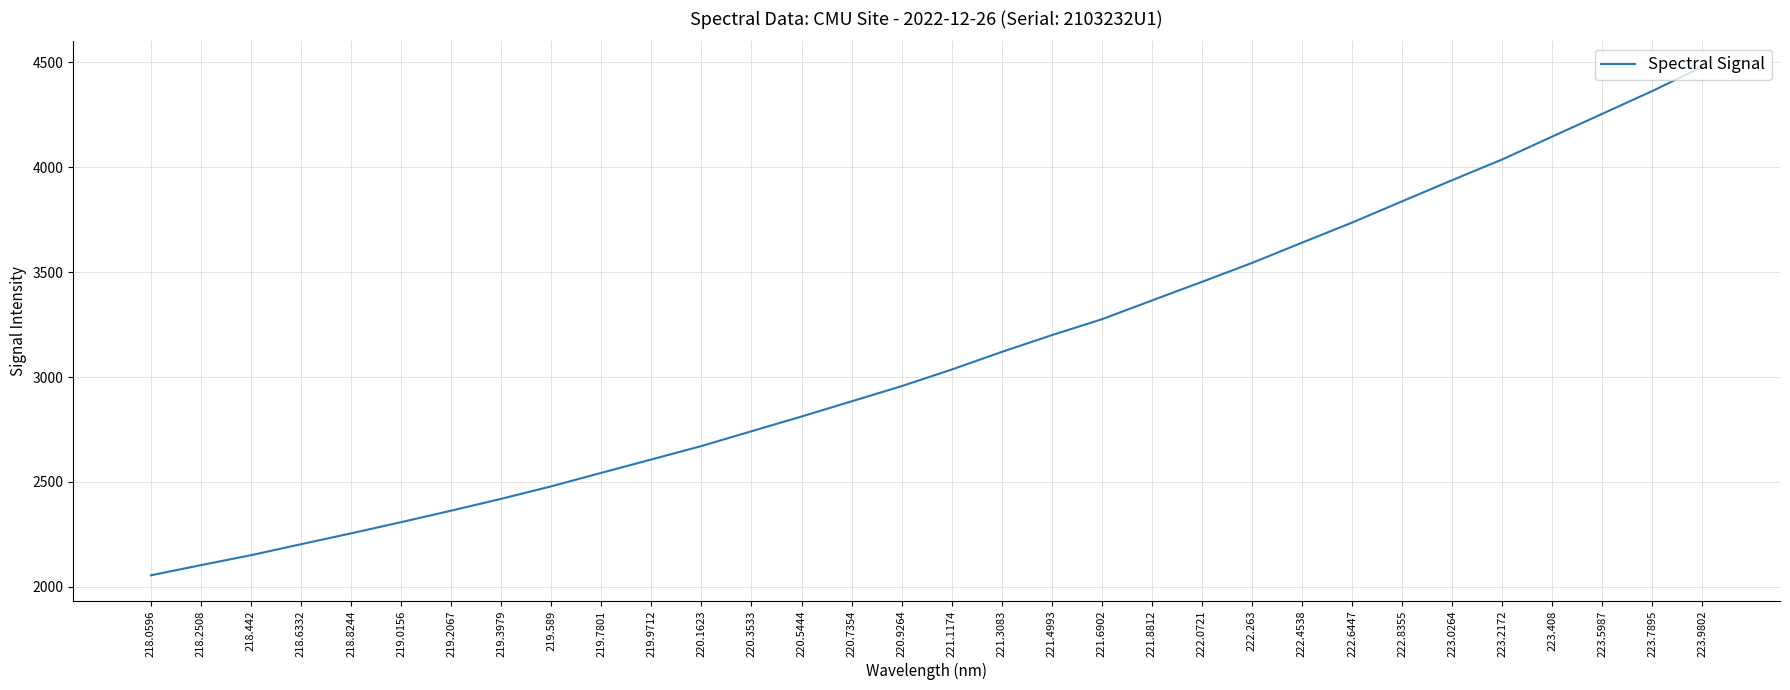

What position from the left is 219.7801?

10